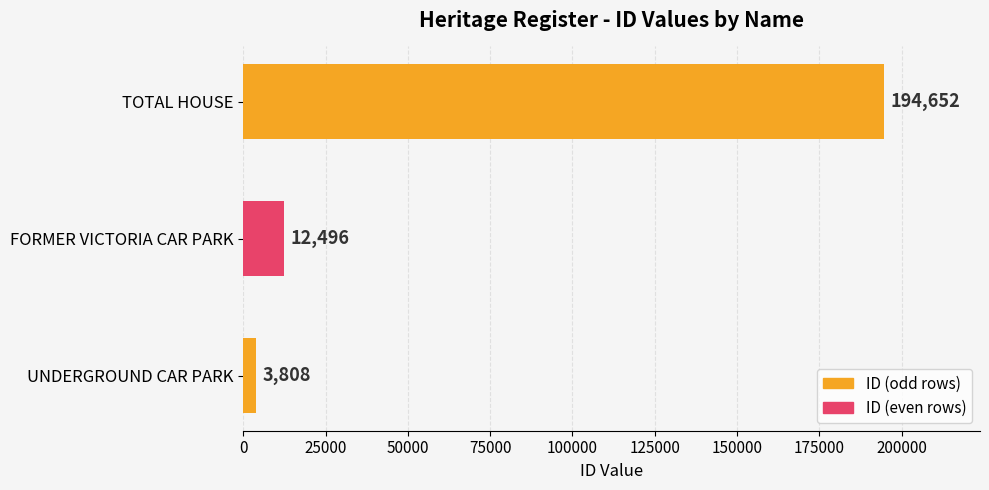

At which label is the value closest to 99230?

FORMER VICTORIA CAR PARK